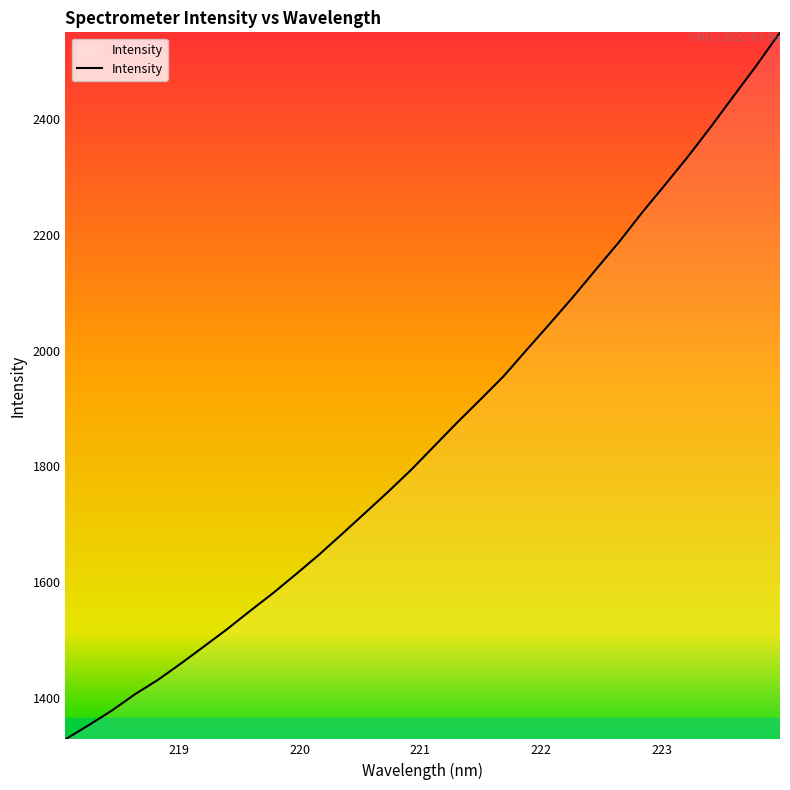

What is the minimum value shown in the chart?

1327.9